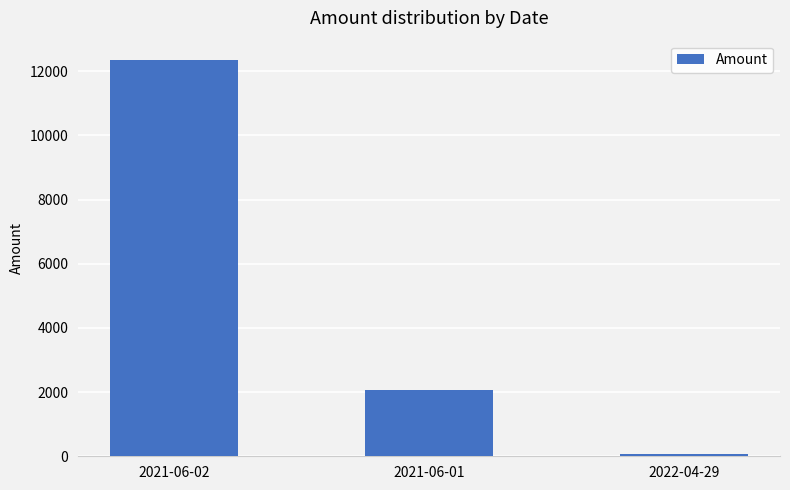

Reading left to right, list all the values displayed in this chart.

12334.2	2055.9	72.4